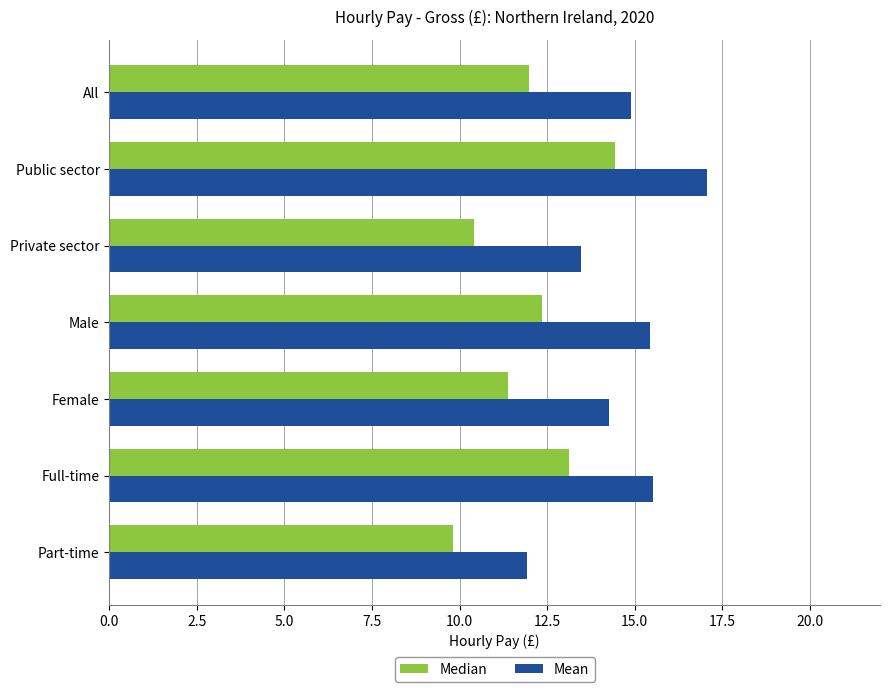

What is the difference between the second highest and minimum values in the Mean series?

3.6